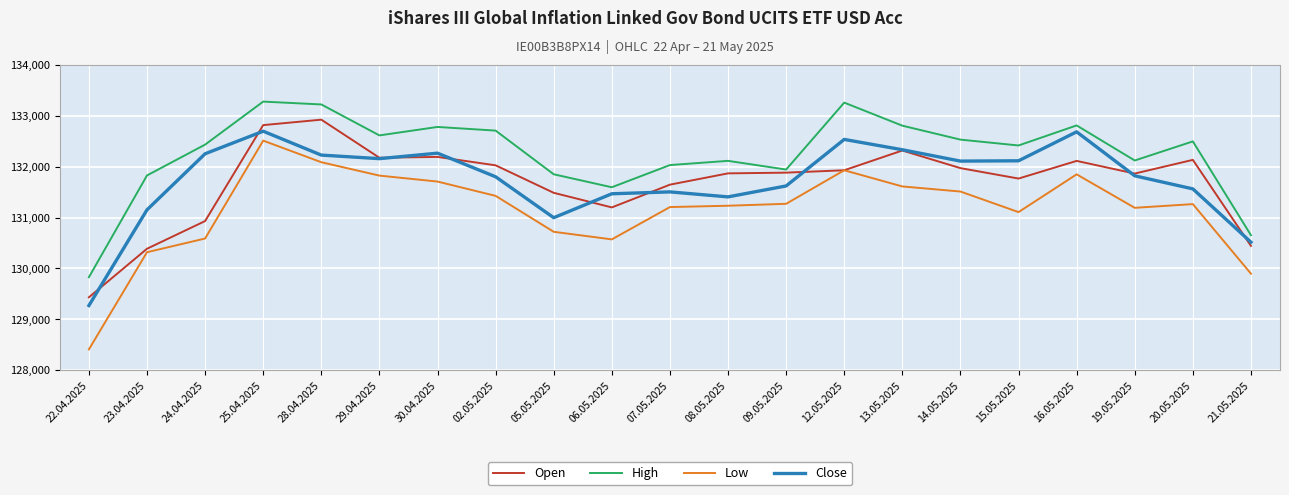

Which series has the largest total across all categories?

High